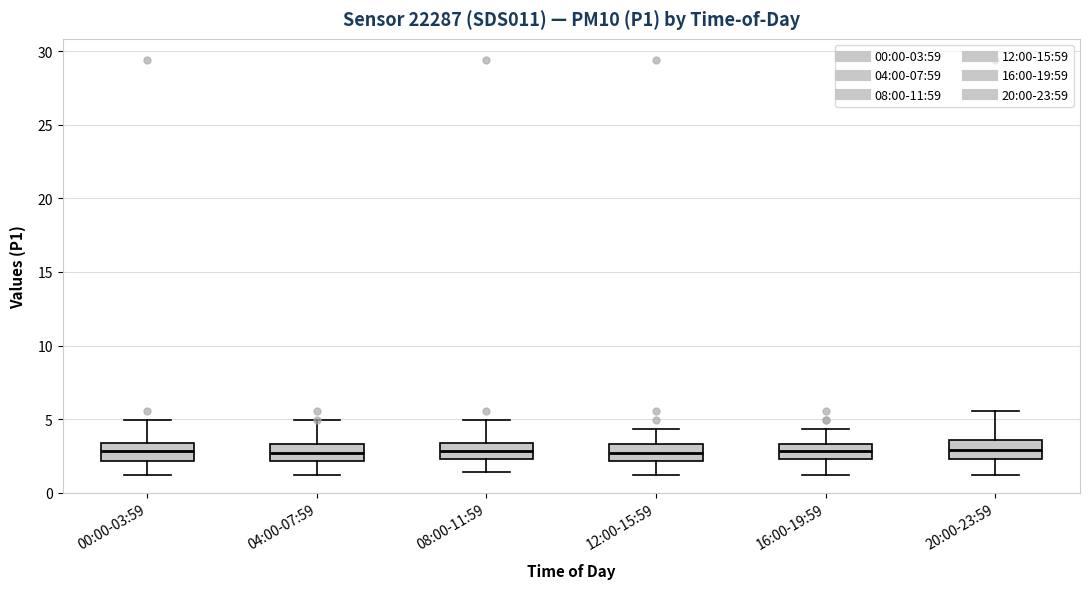

Reading left to right, read every box against the y-axis: the position of its median line, the range the box covers, and the ends of its whiskers. The values are not printed on the chart, so give them approximately, as read against the axis.

00:00-03:59: median 3.0, box 2.0 to 3.5, whiskers 1.0 to 5.0
04:00-07:59: median 2.5, box 2.0 to 3.5, whiskers 1.0 to 5.0
08:00-11:59: median 3.0, box 2.5 to 3.5, whiskers 1.5 to 5.0
12:00-15:59: median 2.5, box 2.0 to 3.5, whiskers 1.0 to 4.5
16:00-19:59: median 3.0, box 2.5 to 3.5, whiskers 1.0 to 4.5
20:00-23:59: median 3.0, box 2.5 to 3.5, whiskers 1.0 to 5.5